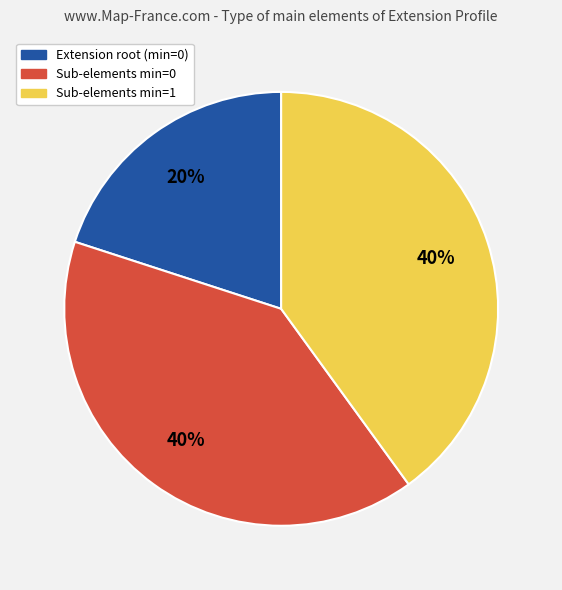

Is there a majority slice in this chart?

No